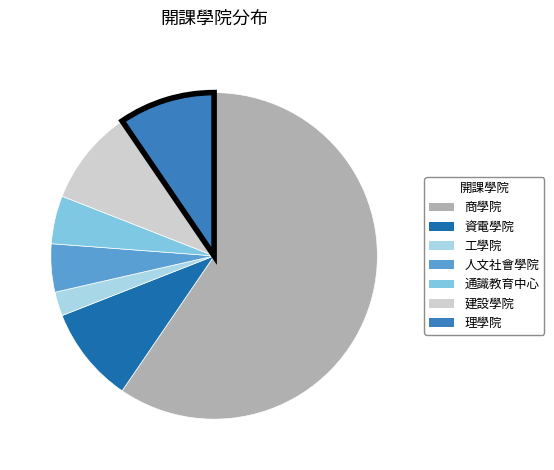

How many segments does this pie chart have?

7